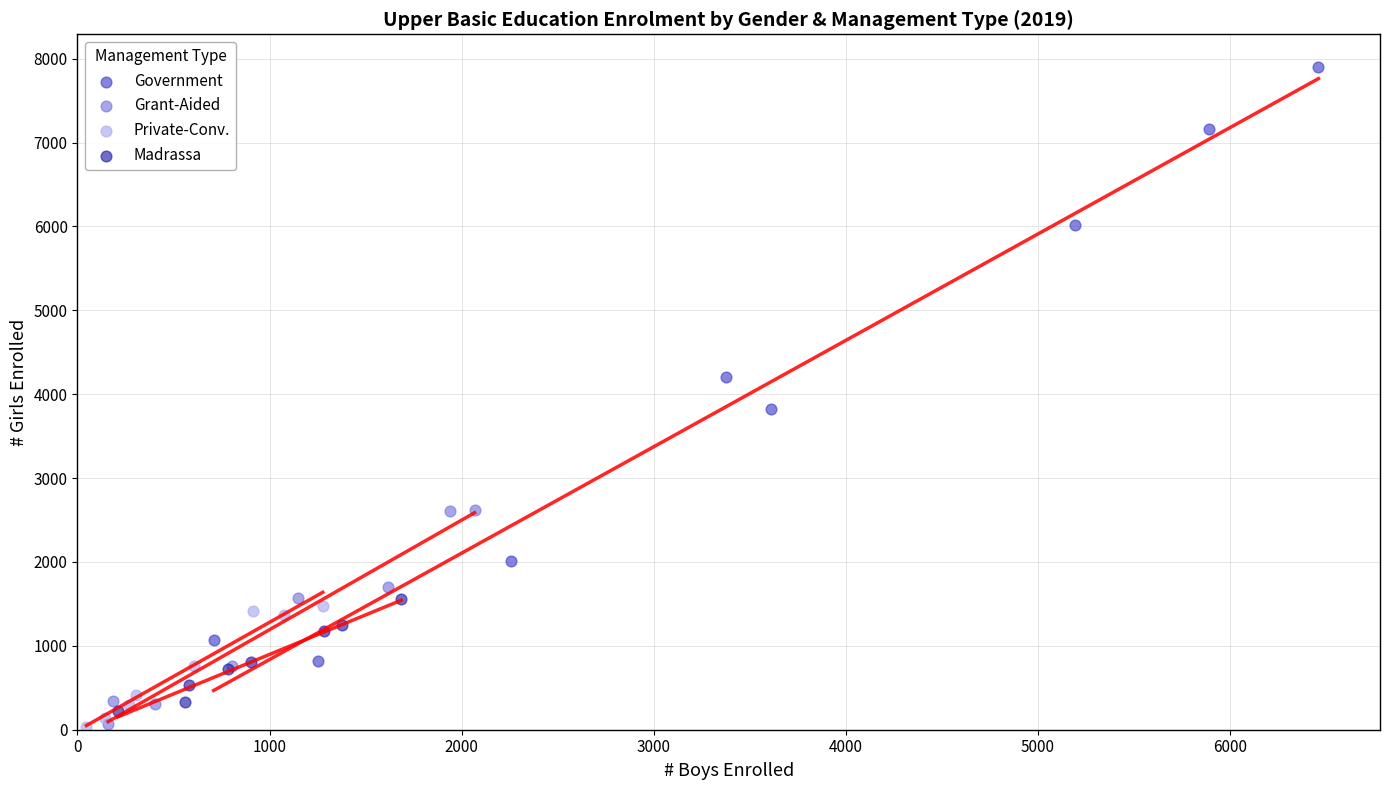

Which series contains the highest Y value?

Government